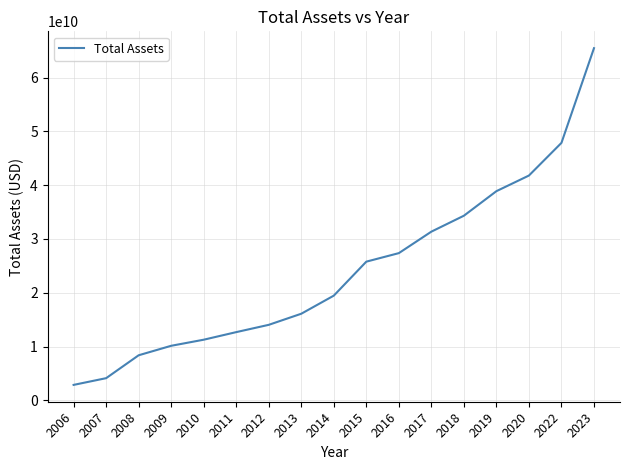

What value does the data have at 2013?

16099998750